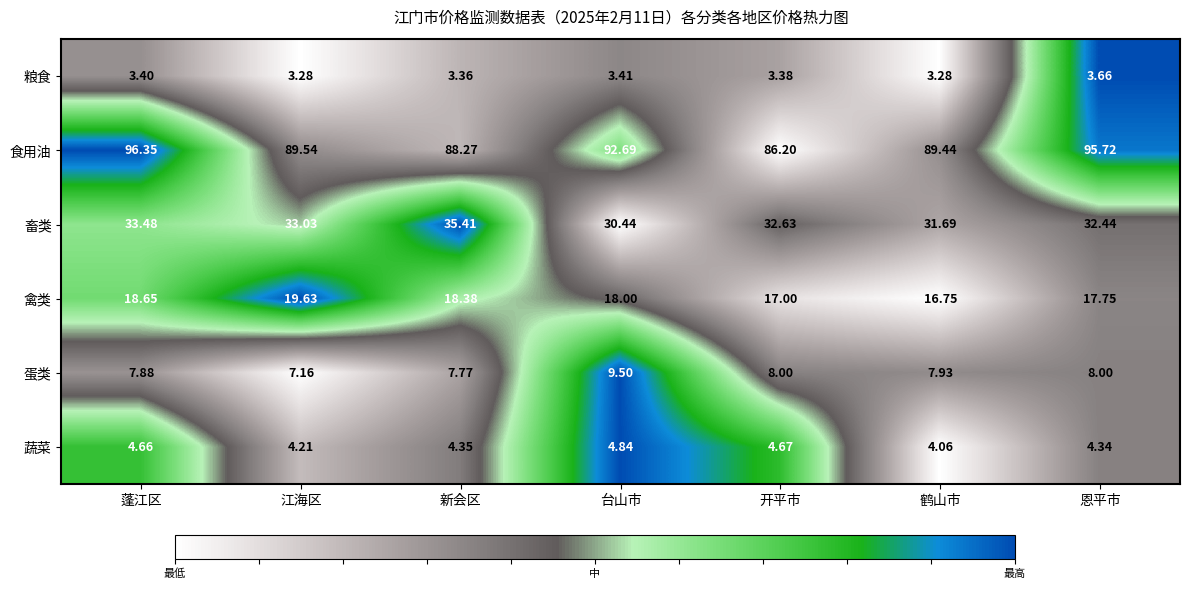

Which series has the largest range (max minus min)?

食用油